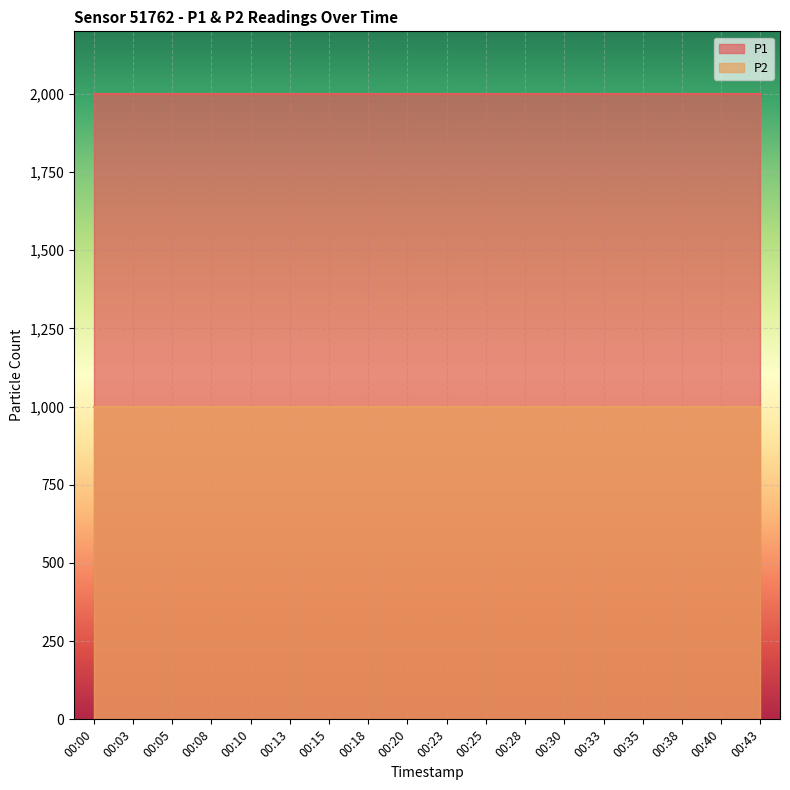

True or false: P2 has a value of 424.7 at 00:33.

False